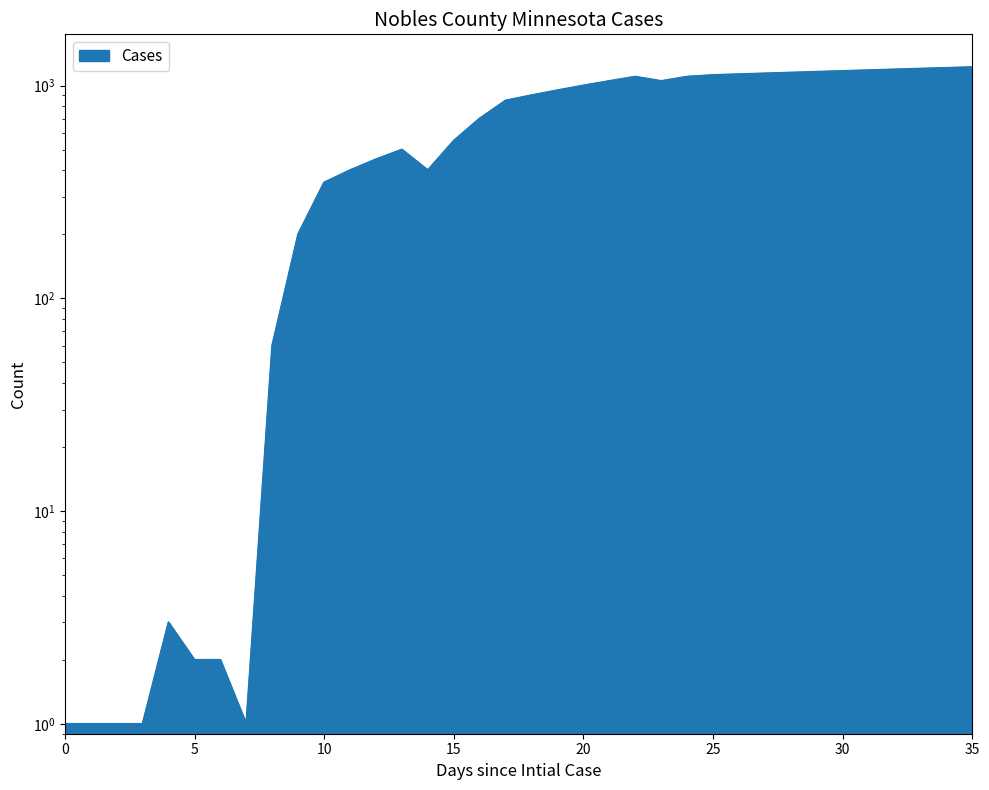

Rank the categories by value from lowest to highest.

0, 1, 2, 3, 7, 5, 6, 4, 8, 9, 10, 11, 14, 12, 13, 15, 16, 17, 18, 19, 20, 21, 23, 22, 24, 25, 26, 27, 28, 29, 30, 31, 32, 33, 34, 35